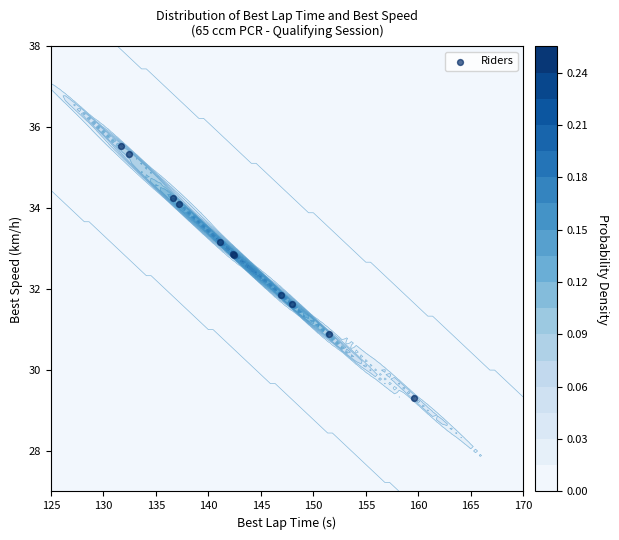

What is the maximum value shown in the chart?

35.6